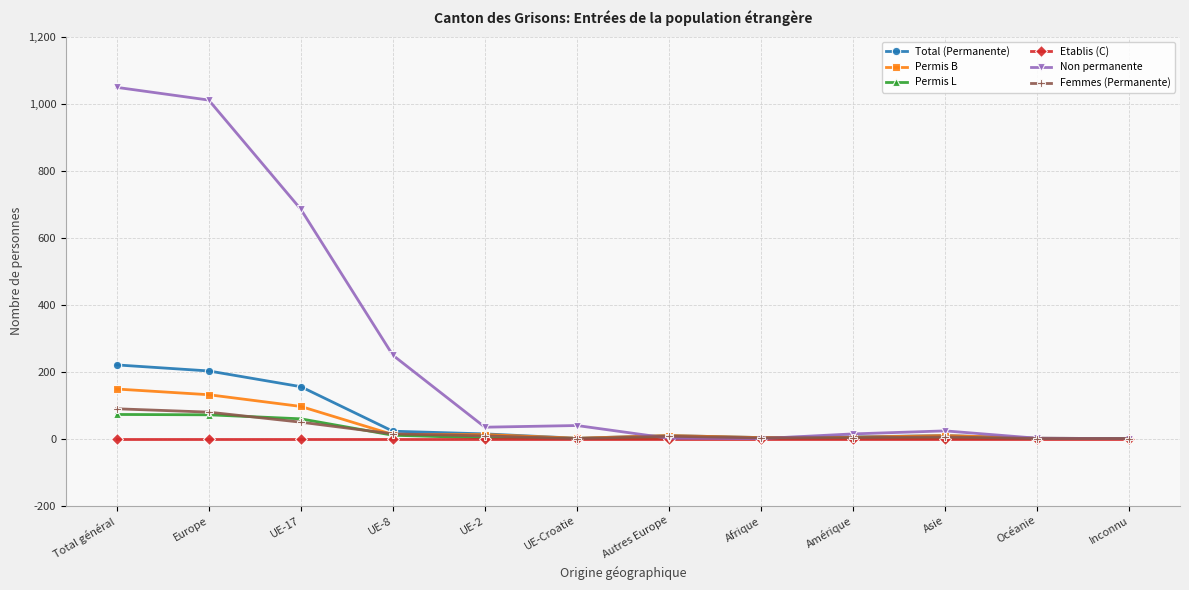

Which series has the largest total across all categories?

Non permanente